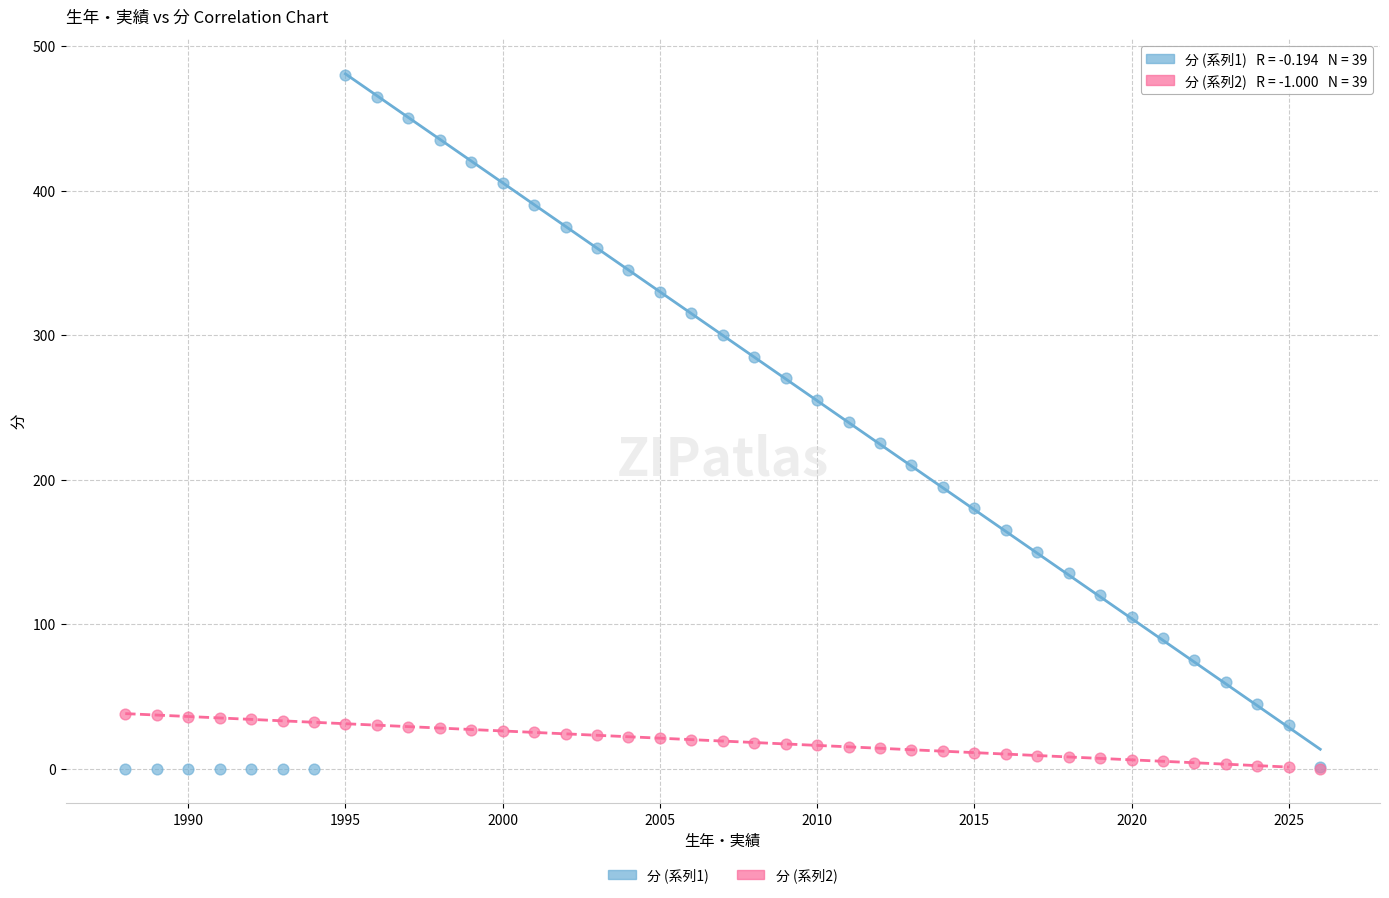

Which series contains the highest Y value?

分 (系列1)